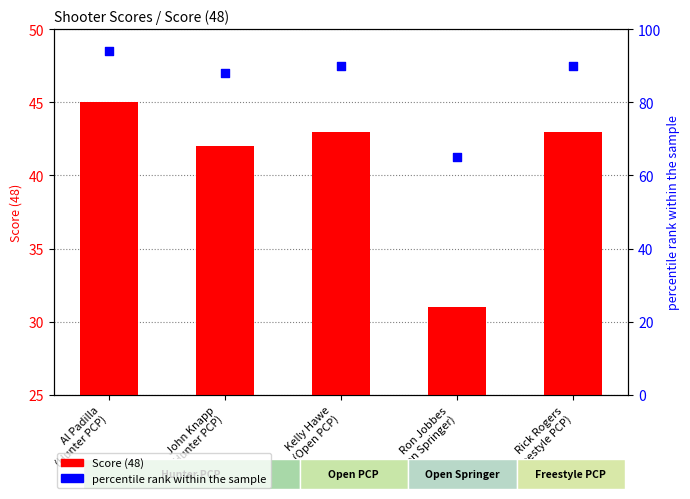

Which series reaches the minimum Y coordinate?

Score (48)